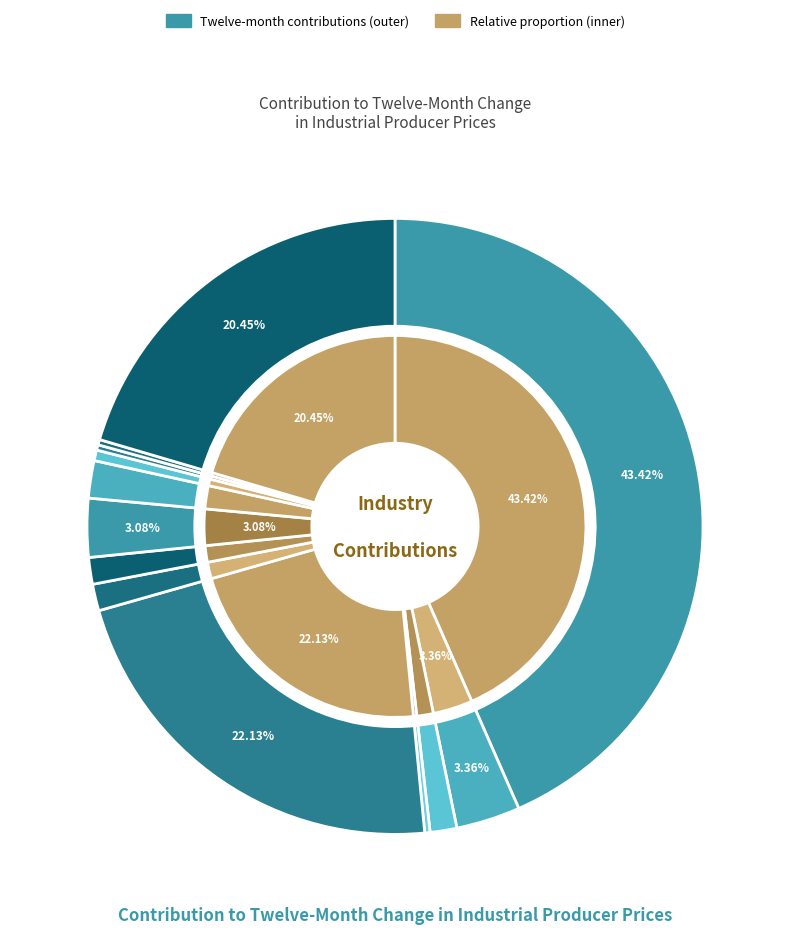

True or false: Beverages accounts for 3% of the total.

True